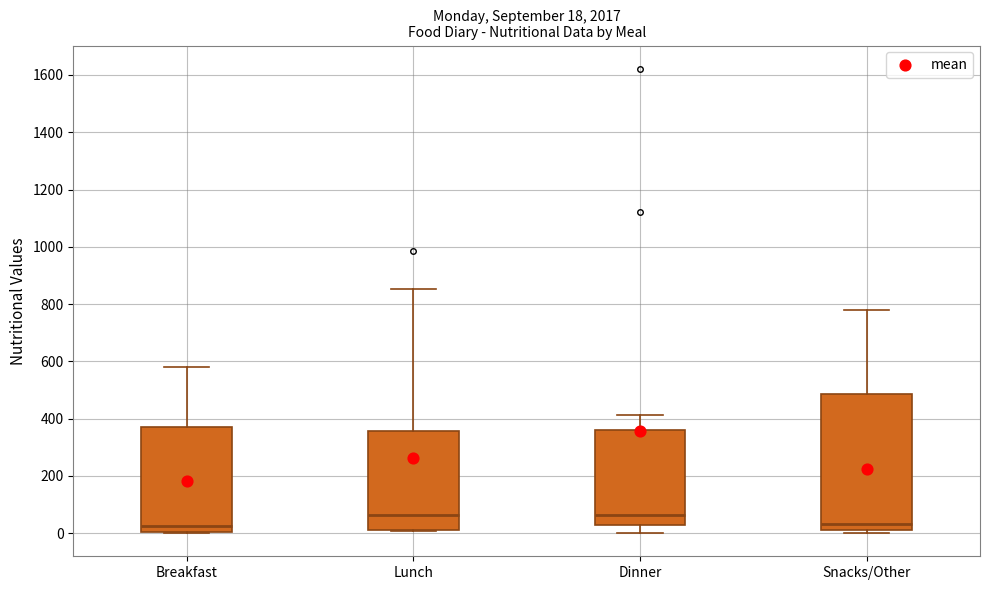

Which box is the tallest, from its lower edge to its upper edge?

Snacks/Other